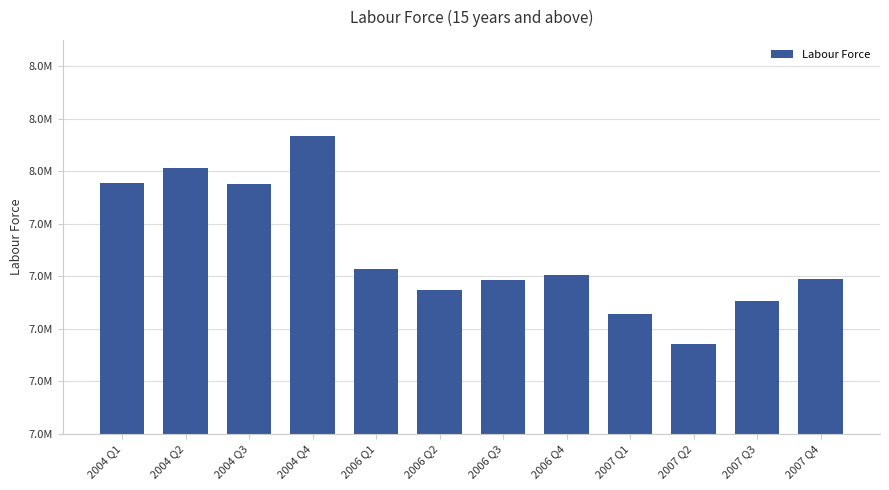

Does the chart contain any negative values?

No